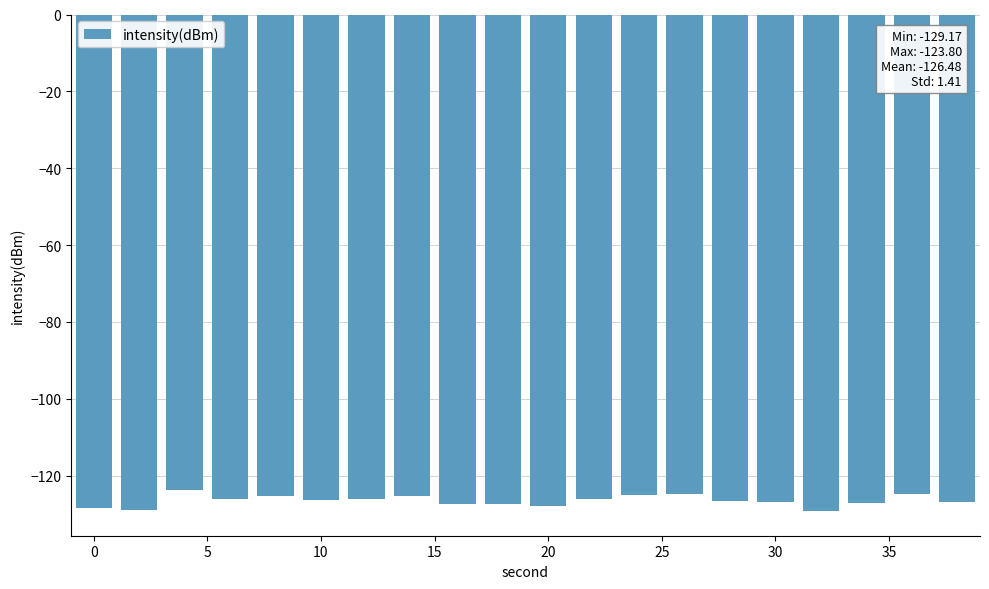

What is the average value?

-126.5